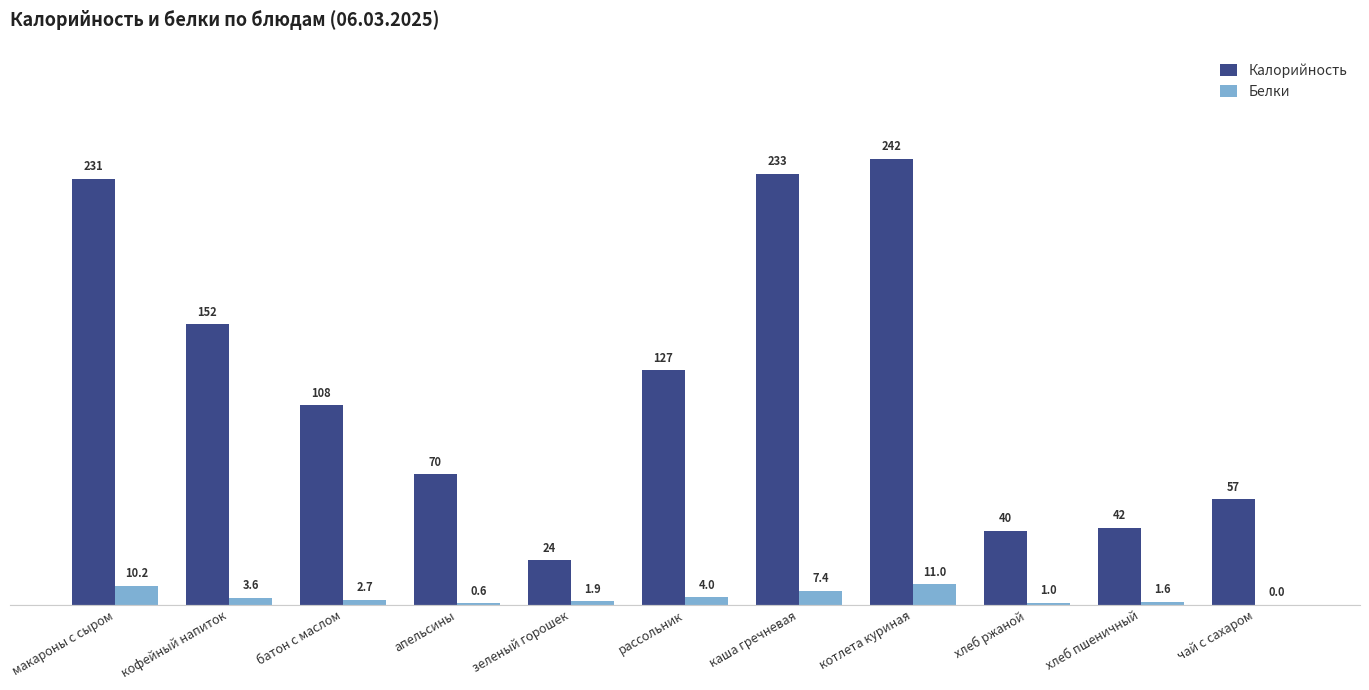

How many distinct data groups are displayed?

2